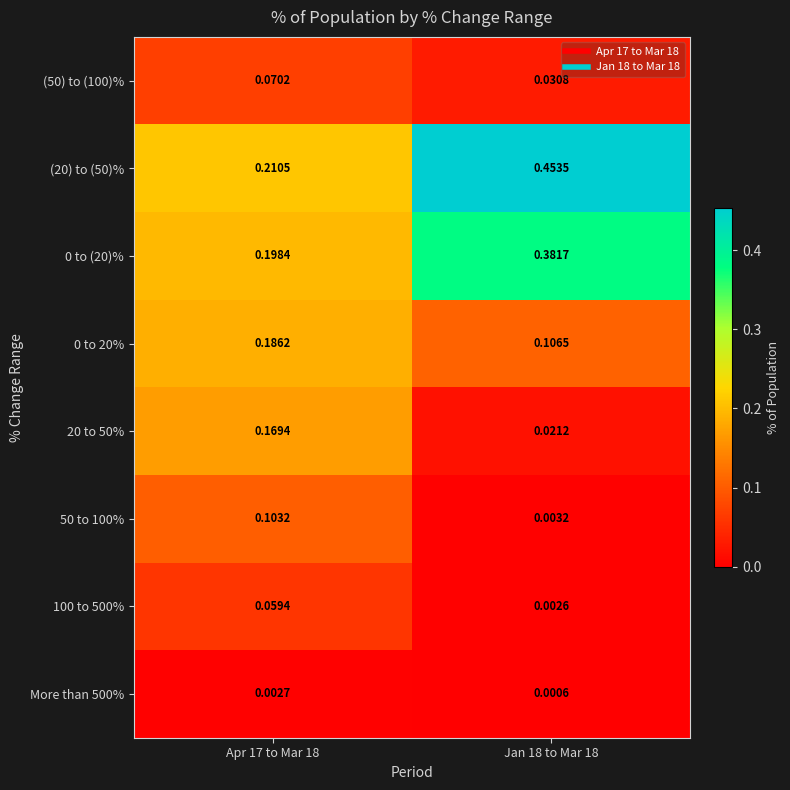

Reading left to right, list all the values displayed in this chart.

(50) to (100)%: Apr 17 to Mar 18=0.1	Jan 18 to Mar 18=0.0
(20) to (50)%: Apr 17 to Mar 18=0.2	Jan 18 to Mar 18=0.5
0 to (20)%: Apr 17 to Mar 18=0.2	Jan 18 to Mar 18=0.4
0 to 20%: Apr 17 to Mar 18=0.2	Jan 18 to Mar 18=0.1
20 to 50%: Apr 17 to Mar 18=0.2	Jan 18 to Mar 18=0.0
50 to 100%: Apr 17 to Mar 18=0.1	Jan 18 to Mar 18=0.0
100 to 500%: Apr 17 to Mar 18=0.1	Jan 18 to Mar 18=0.0
More than 500%: Apr 17 to Mar 18=0.0	Jan 18 to Mar 18=0.0